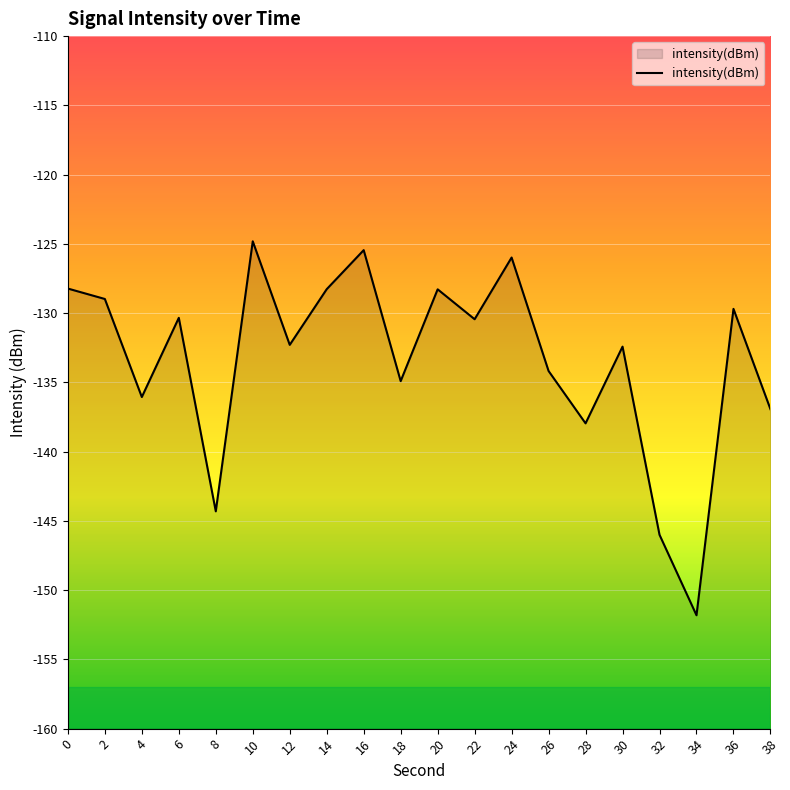

Rank the categories by value from lowest to highest.

34, 32, 8, 28, 38, 4, 18, 26, 30, 12, 22, 6, 36, 2, 20, 14, 0, 24, 16, 10